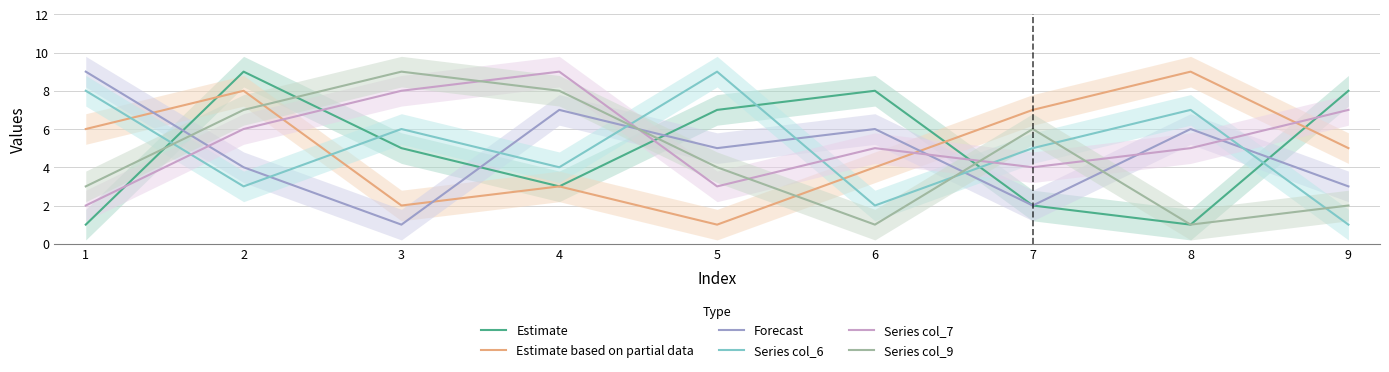

The value of Series col_9 at 4 is 8. True or false?

True